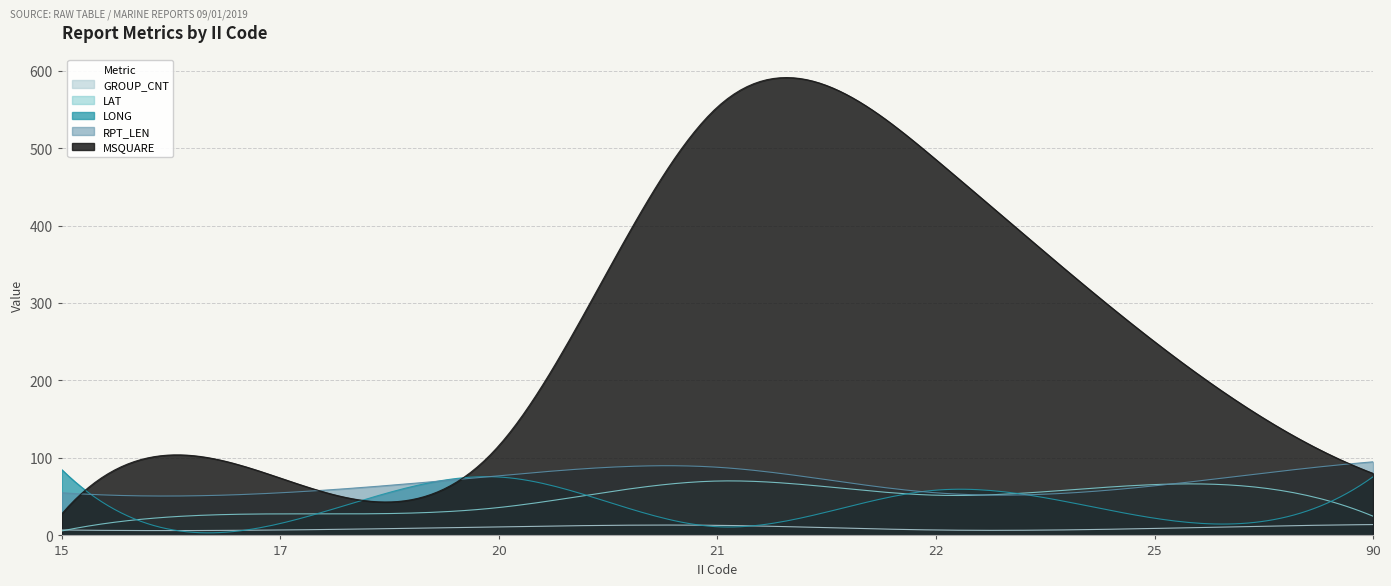

What are all the series names shown in the legend?

GROUP_CNT, LAT, LONG, RPT_LEN, MSQUARE